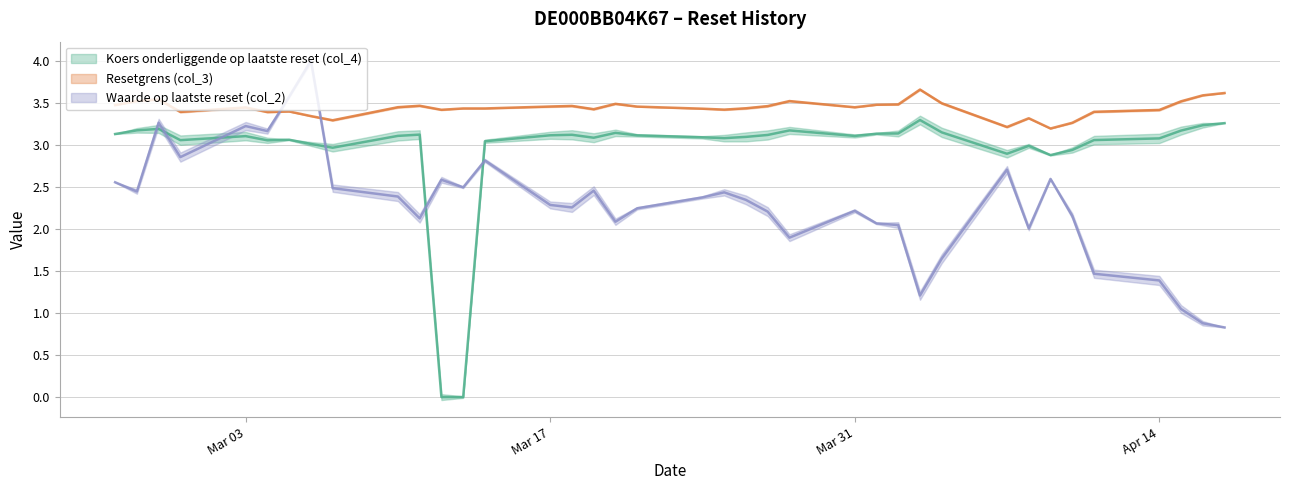

The Waarde op laatste reset (col_2) series shows 4.4 at 2025-04-07. True or false?

False